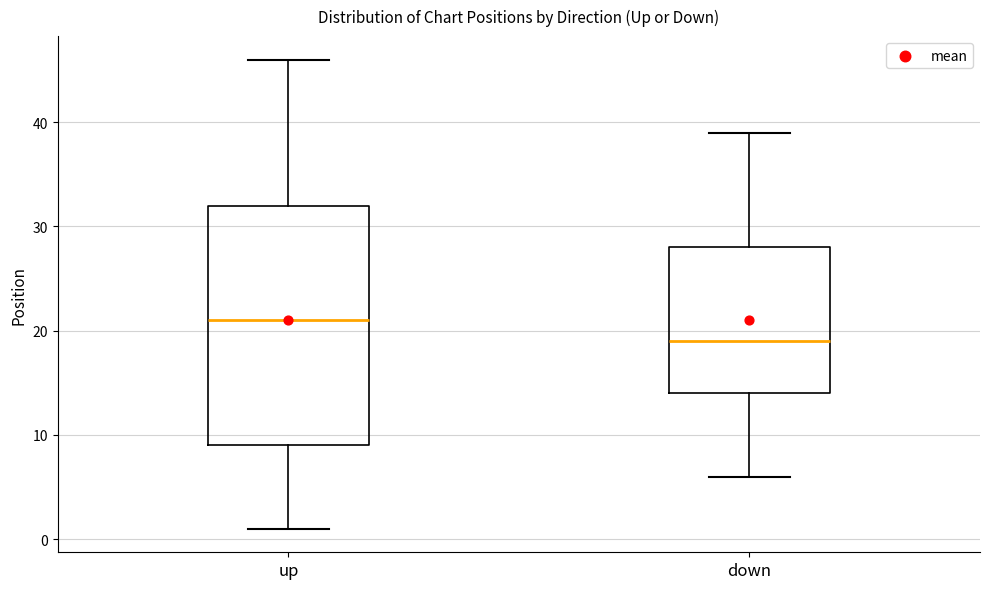

Reading left to right, transcribe this box plot: for each box, give where its median line is, the range the box spans, and where its two whiskers end, as read against the y-axis. The values are not printed on the chart, so give them approximately, as read against the axis.

up: median 21, box 9 to 32, whiskers 1 to 46
down: median 19, box 14 to 28, whiskers 6 to 39